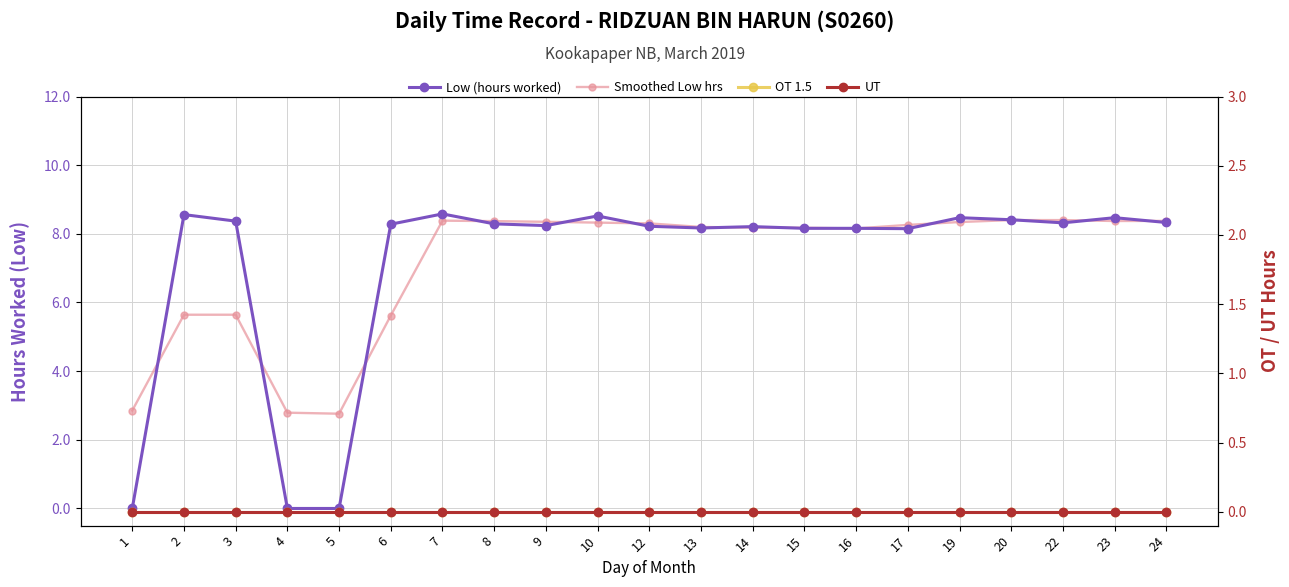

In Smoothed Low hrs, how many points are higher than both neighbors (excluding endpoints)?

1